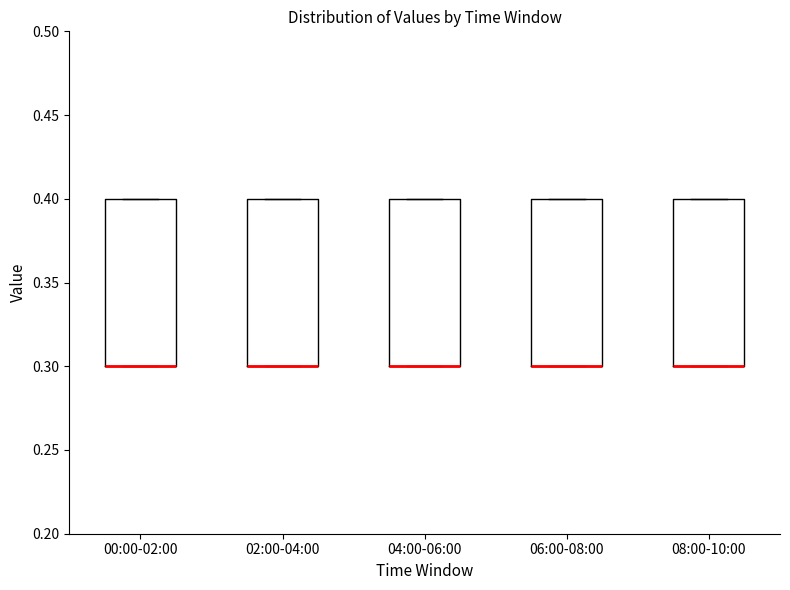

Reading left to right, read every box against the y-axis: the position of its median line, the range the box covers, and the ends of its whiskers. The values are not printed on the chart, so give them approximately, as read against the axis.

00:00-02:00: median 0.3 (drawn on the box's lower edge), box 0.3 to 0.4, whiskers 0.3 to 0.4
02:00-04:00: median 0.3 (drawn on the box's lower edge), box 0.3 to 0.4, whiskers 0.3 to 0.4
04:00-06:00: median 0.3 (drawn on the box's lower edge), box 0.3 to 0.4, whiskers 0.3 to 0.4
06:00-08:00: median 0.3 (drawn on the box's lower edge), box 0.3 to 0.4, whiskers 0.3 to 0.4
08:00-10:00: median 0.3 (drawn on the box's lower edge), box 0.3 to 0.4, whiskers 0.3 to 0.4